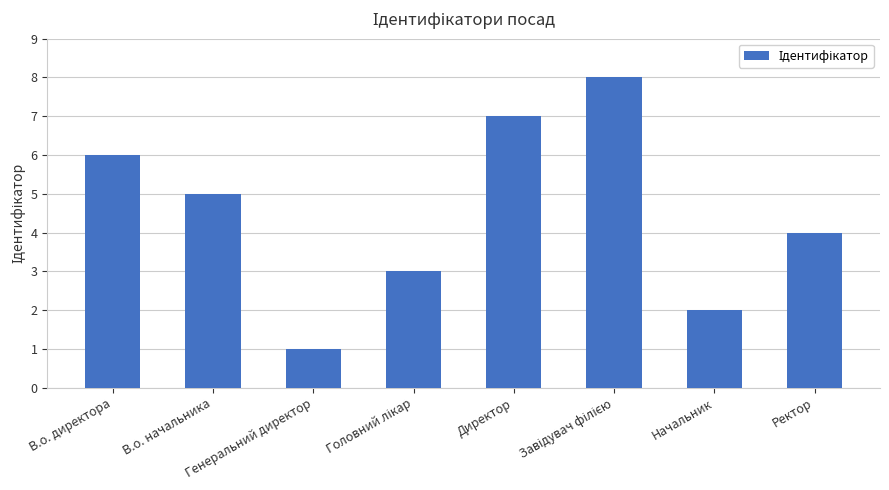

The chart shows a value of 3 at Начальник. True or false?

False